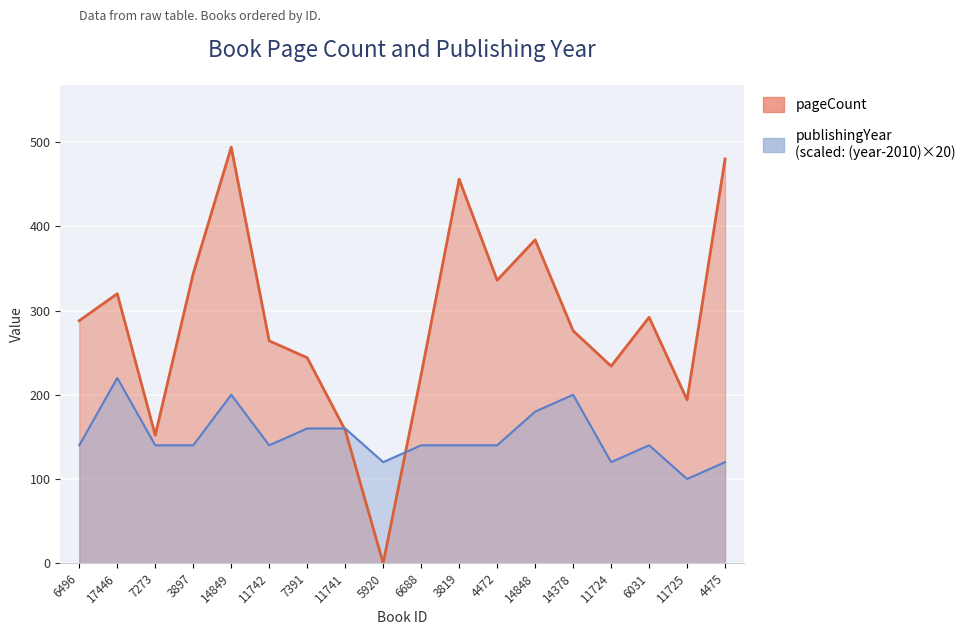

In pageCount, how many points are lower than both neighbors (excluding endpoints)?

5